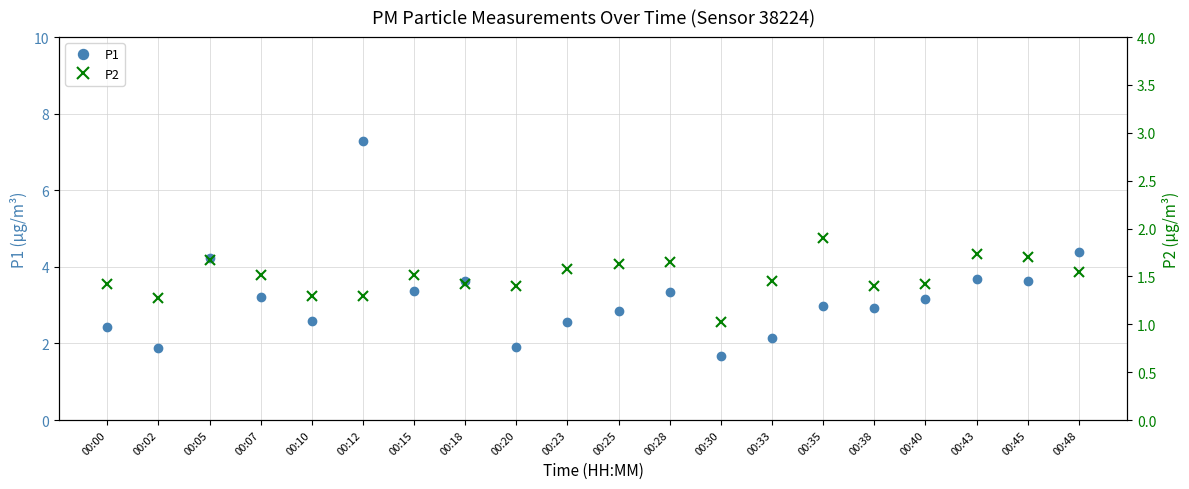

Reading left to right, what are all the values shown in this chart?

P1: 2.4	1.9	4.2	3.2	2.6	7.3	3.4	3.6	1.9	2.5	2.9	3.4	1.7	2.1	3.0	2.9	3.2	3.7	3.6	4.4
P2: 1.4	1.3	1.7	1.5	1.3	1.3	1.5	1.4	1.4	1.6	1.6	1.6	1.0	1.4	1.9	1.4	1.4	1.7	1.7	1.6